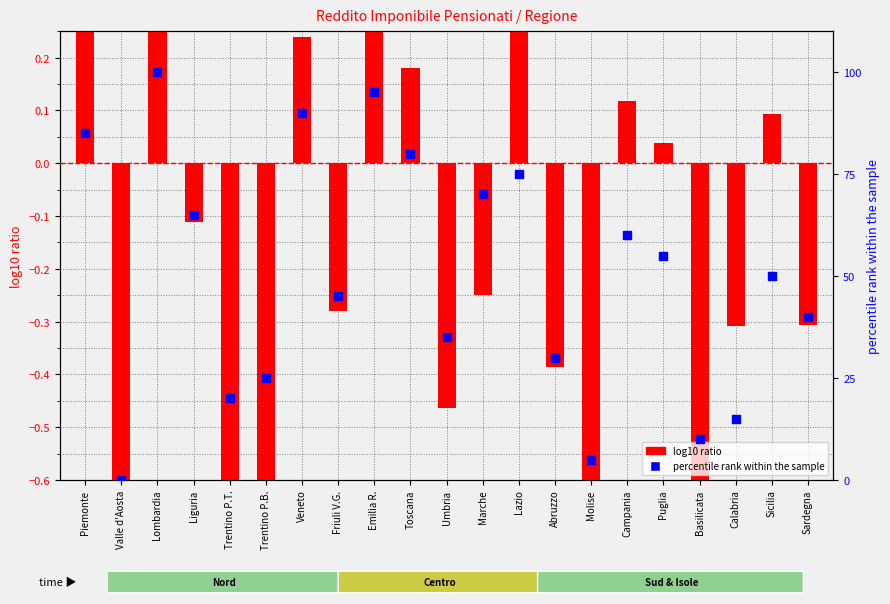

At which category is the sum across all series the highest?

Lombardia